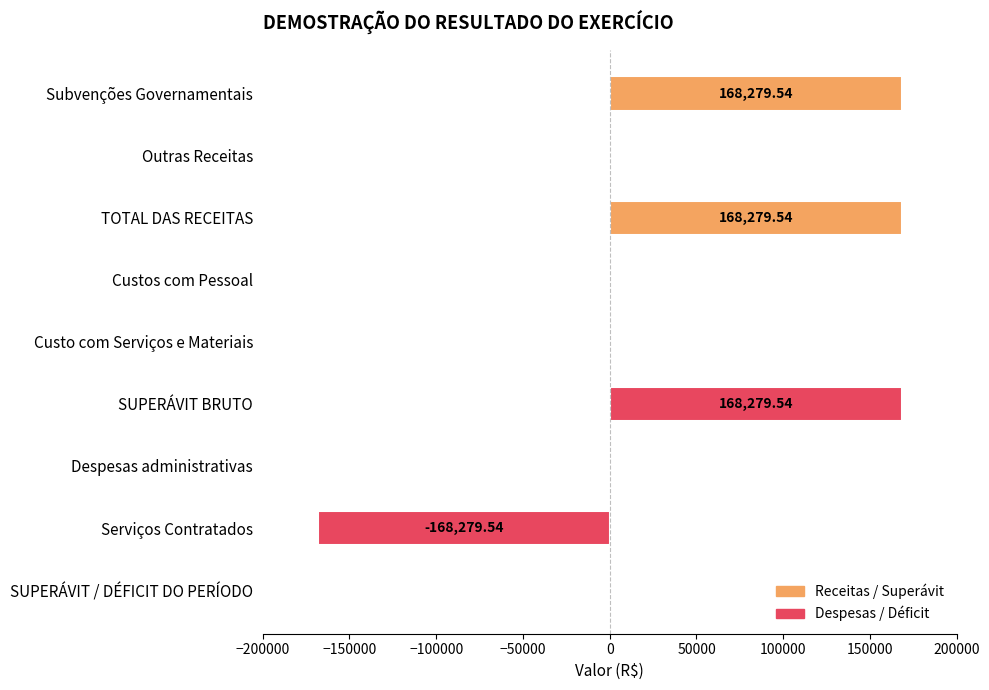

What is the average value?

37395.5